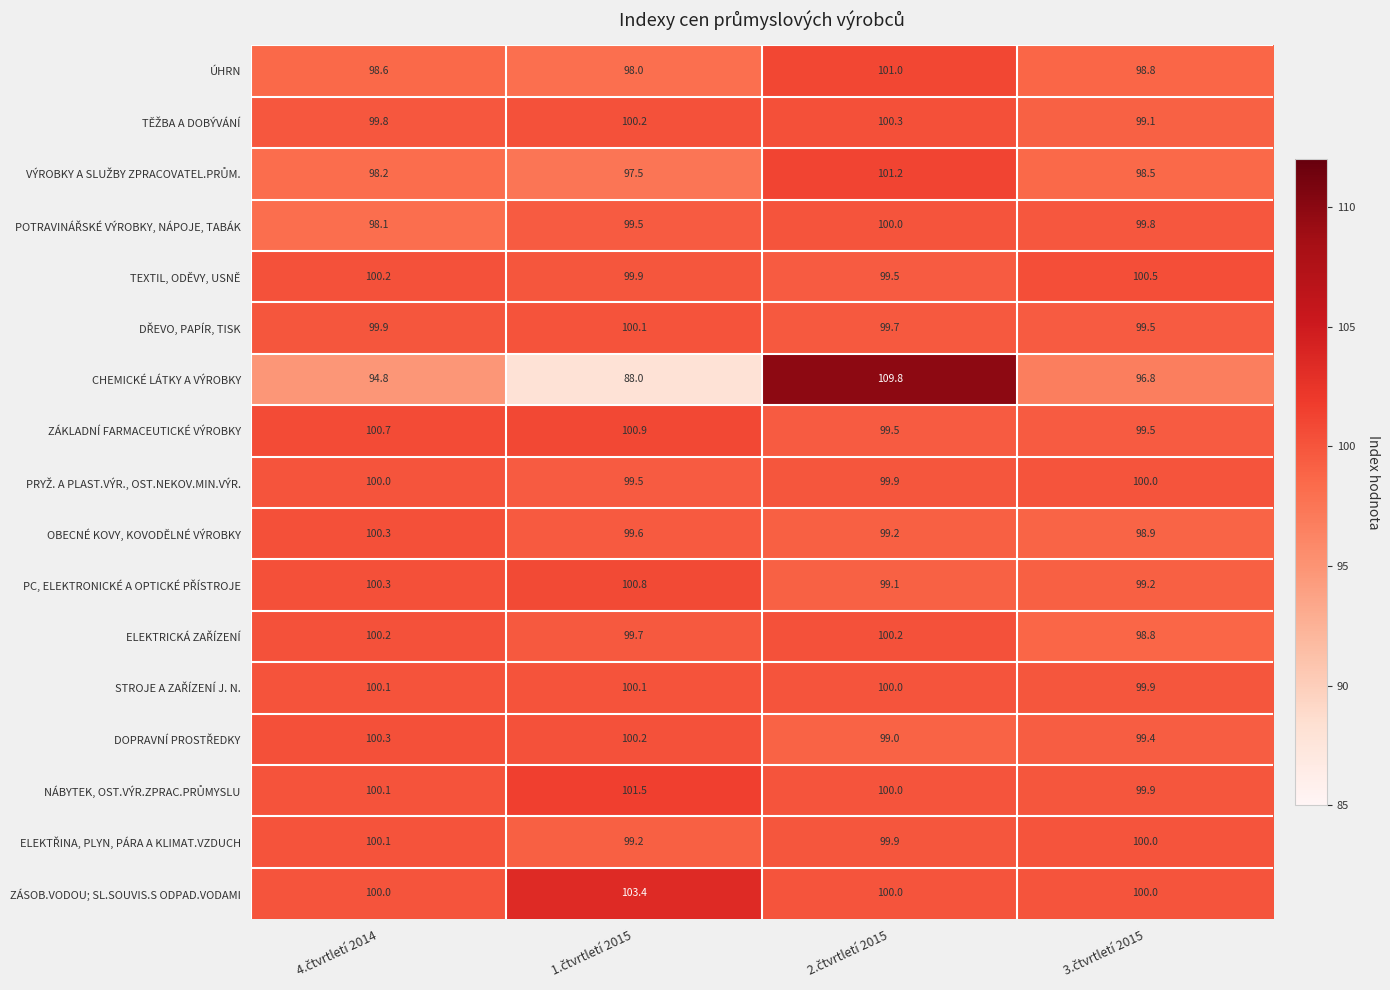

What is the smallest value displayed?

88.0